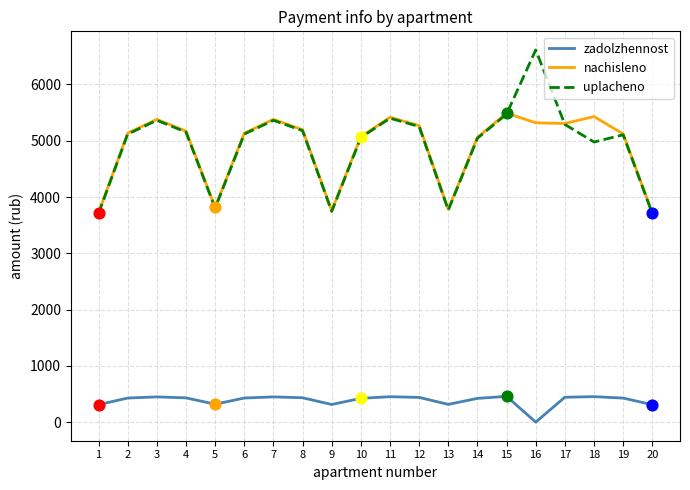

What are all the series names shown in the legend?

zadolzhennost, nachisleno, uplacheno